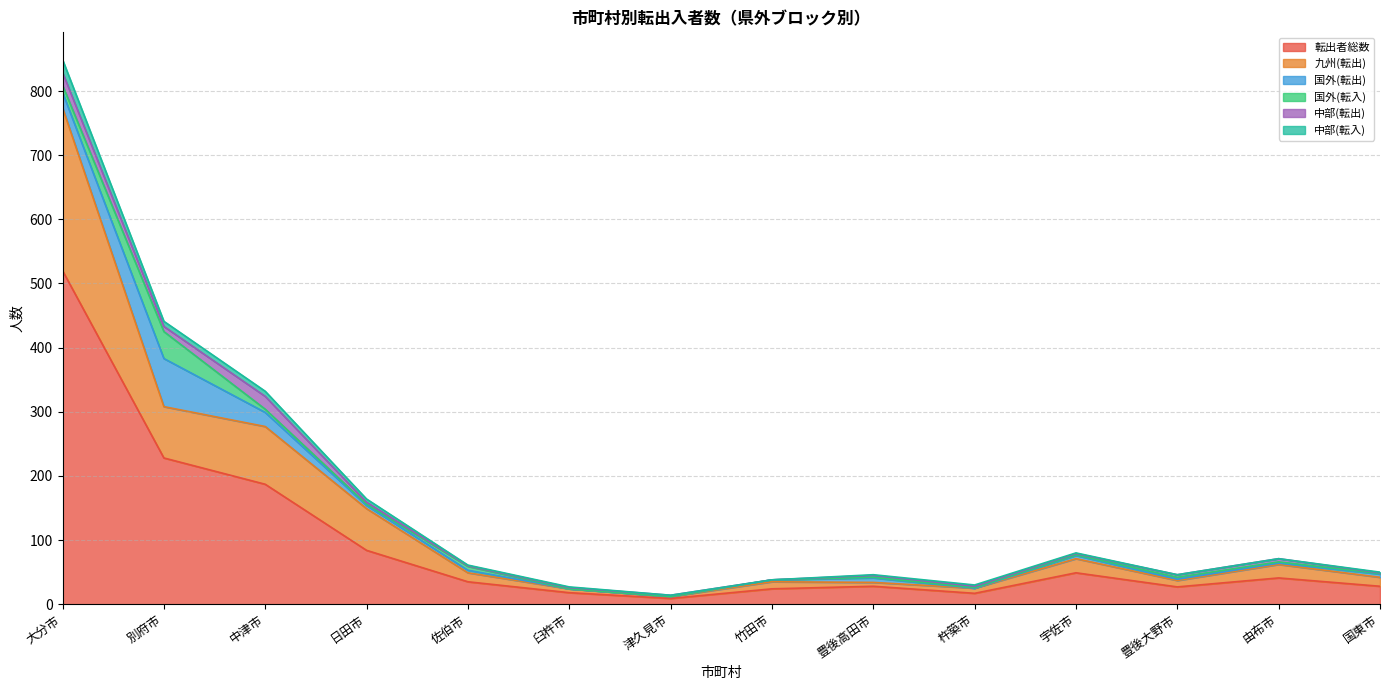

What is the sum of all 転出者総数 values?

1295